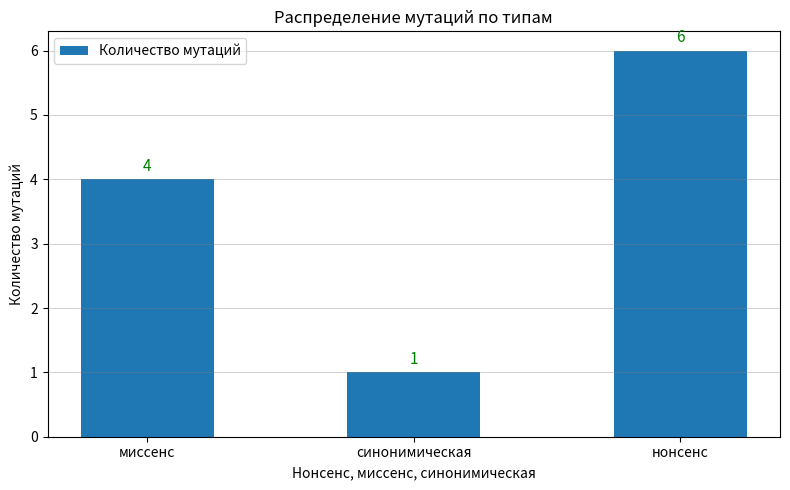

Which has a higher value, миссенс or синонимическая?

миссенс